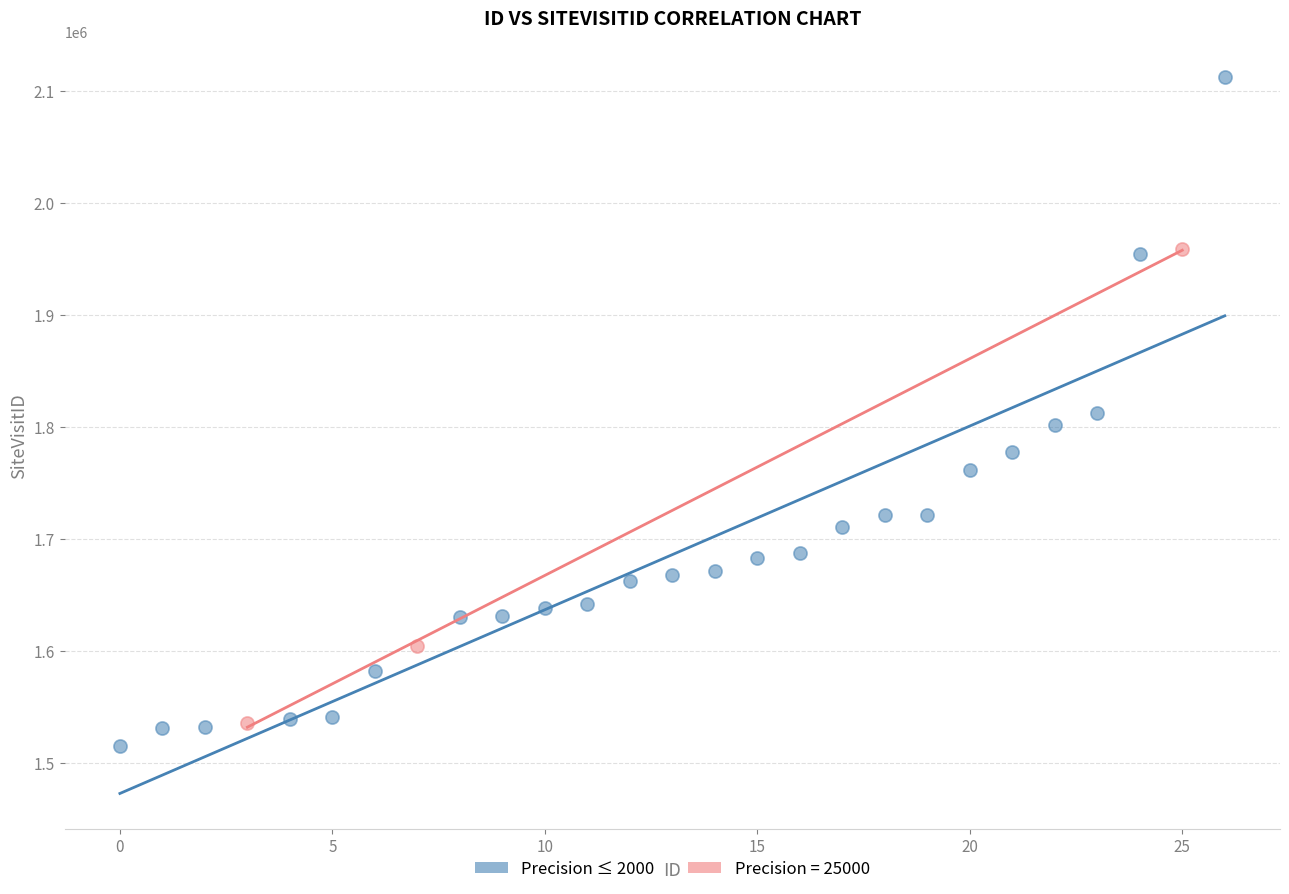

Which series reaches the maximum Y coordinate?

Precision ≤ 2000